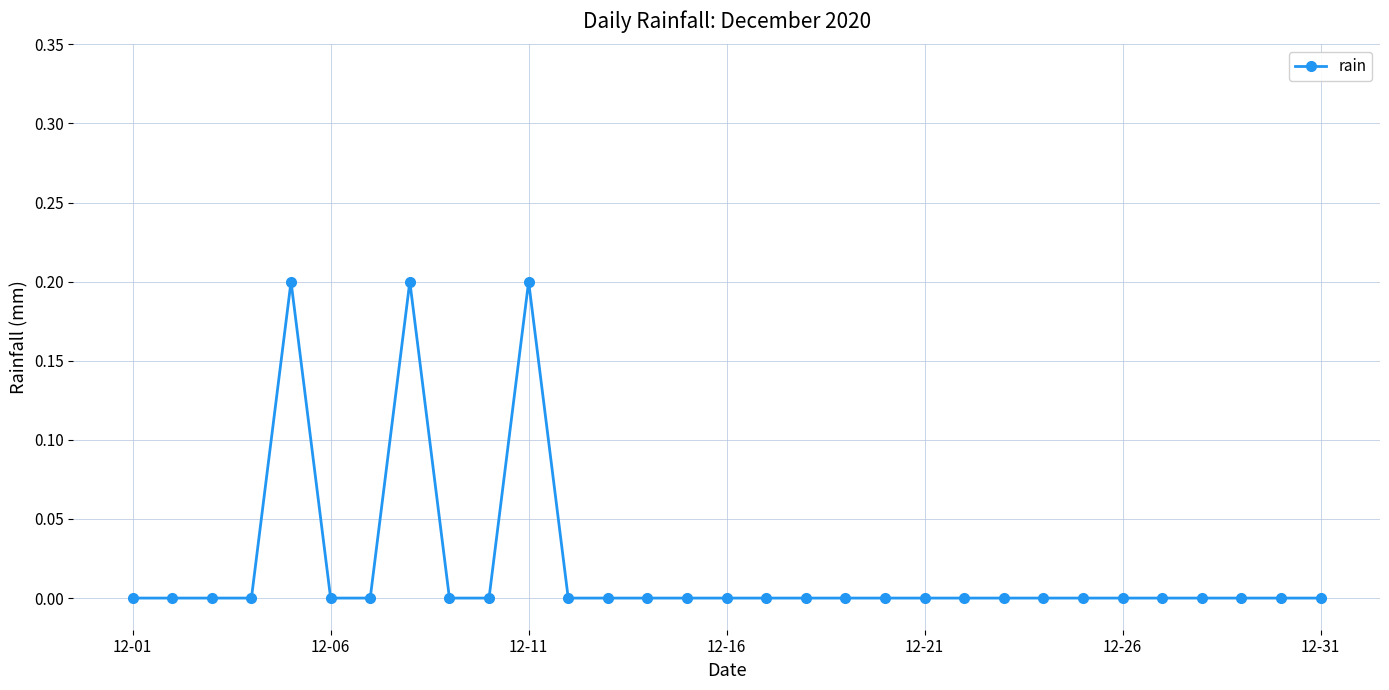

What is the value of the 11th point from the left?

0.2